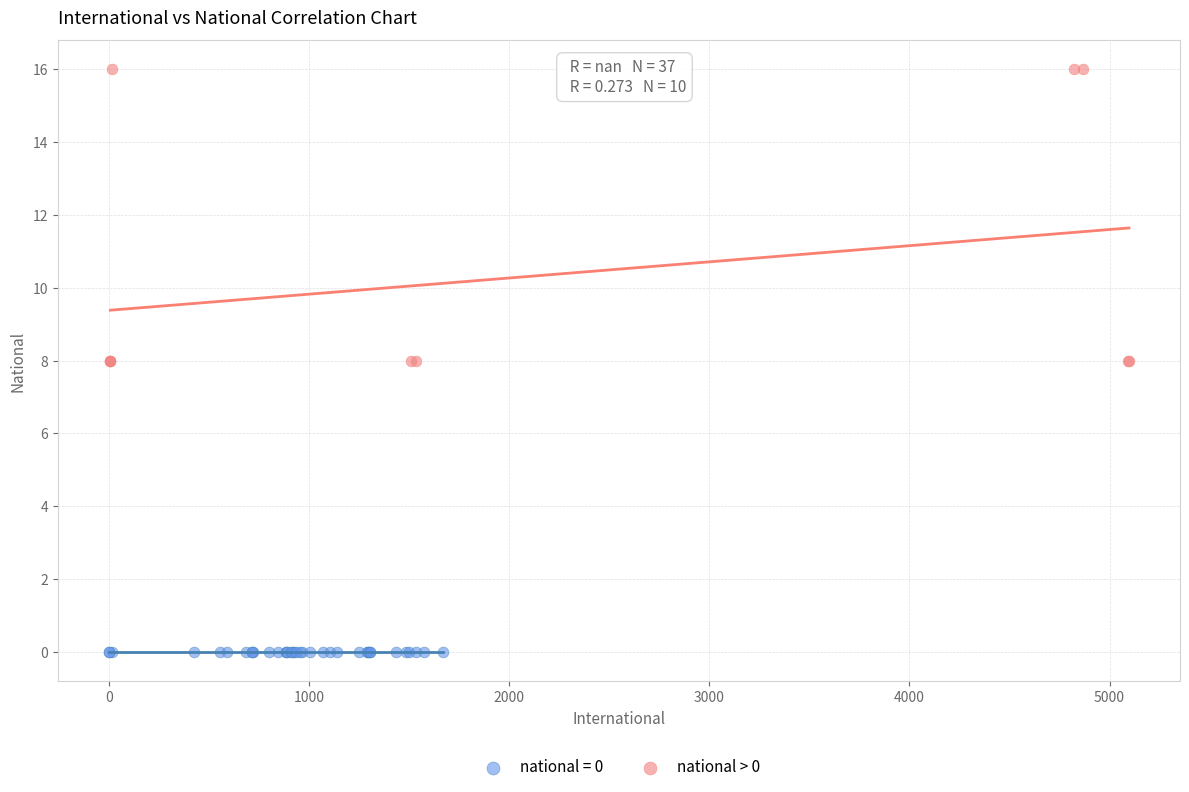

Which series reaches the maximum Y coordinate?

national > 0